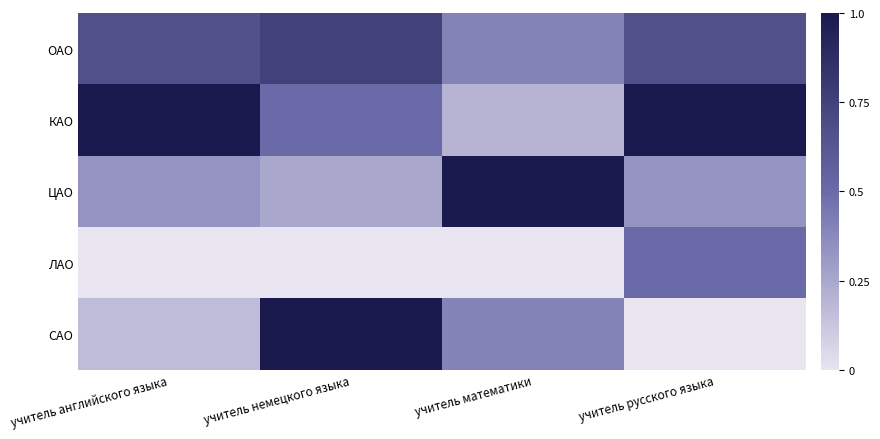

At which category does the chart reach its peak across all series?

учитель английского языка